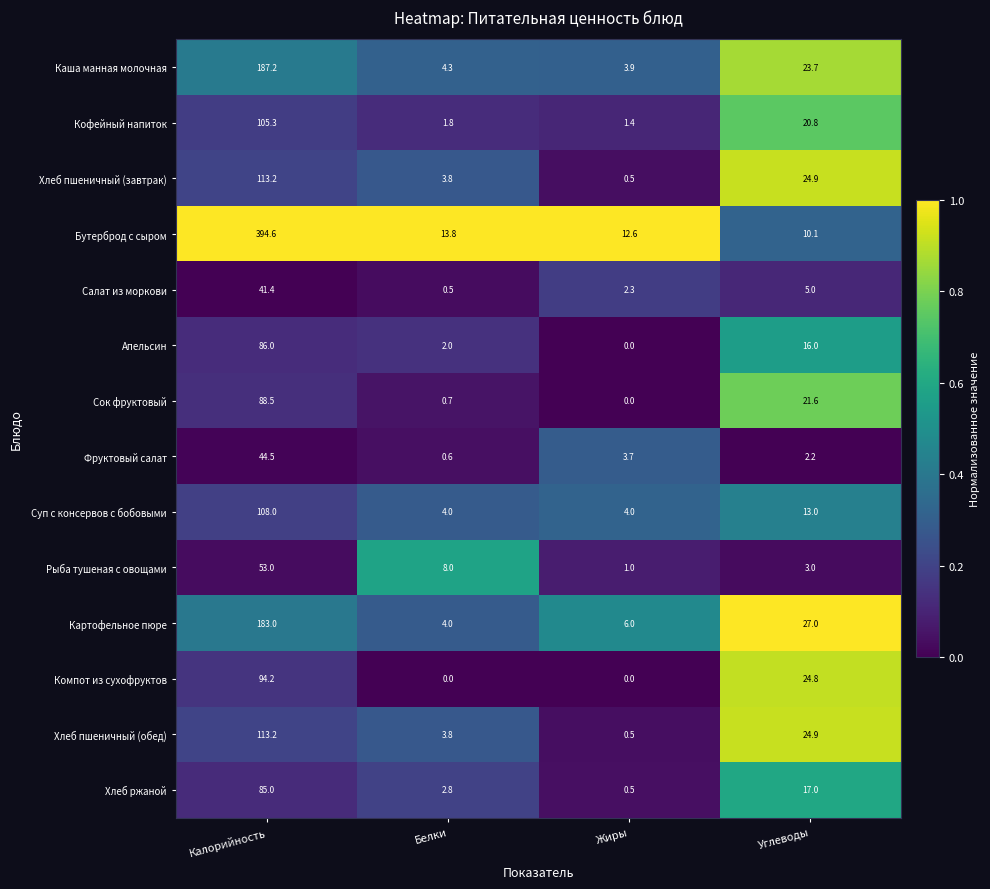

At which category is the sum across all series the highest?

Калорийность